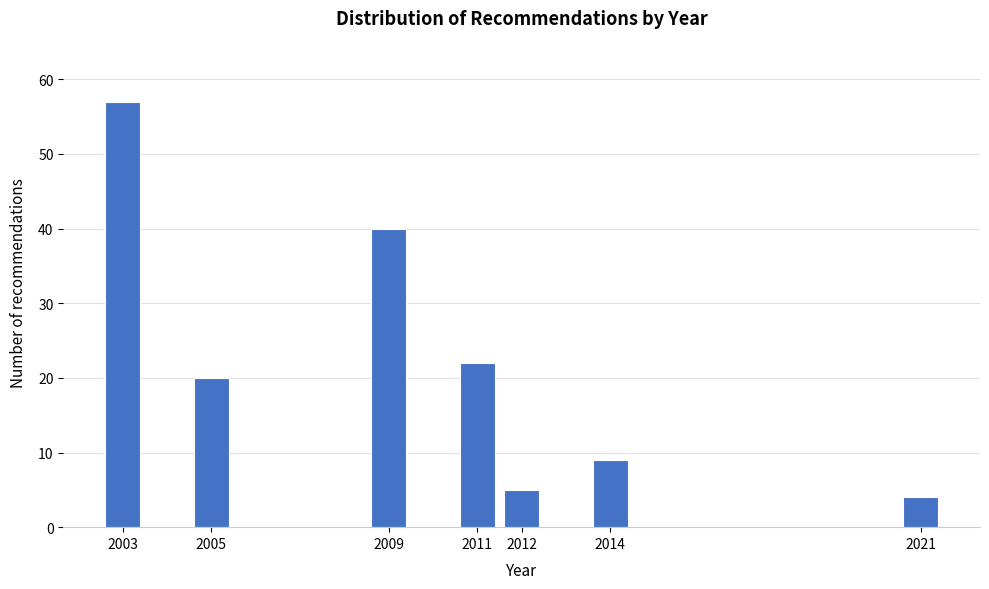

Reading left to right, transcribe all the data shown in this chart.

2003=57	2005=20	2009=40	2011=22	2012=5	2014=9	2021=4